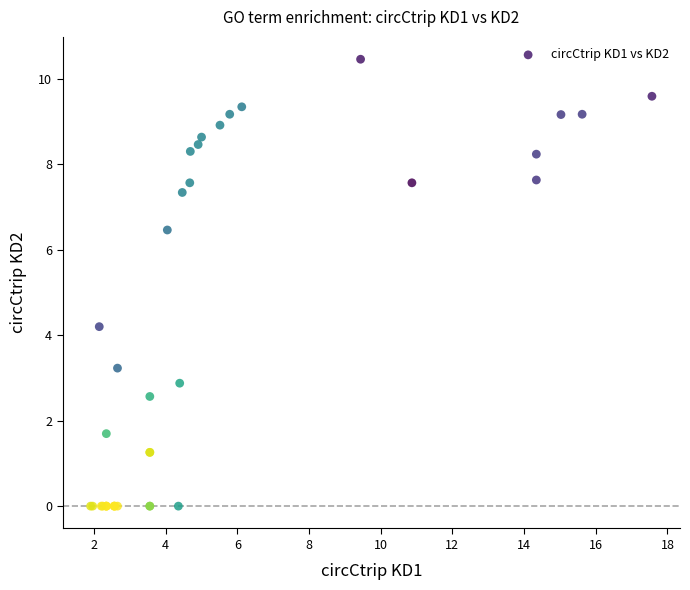

What Y value in the scatter plot is closest to 5?

4.2